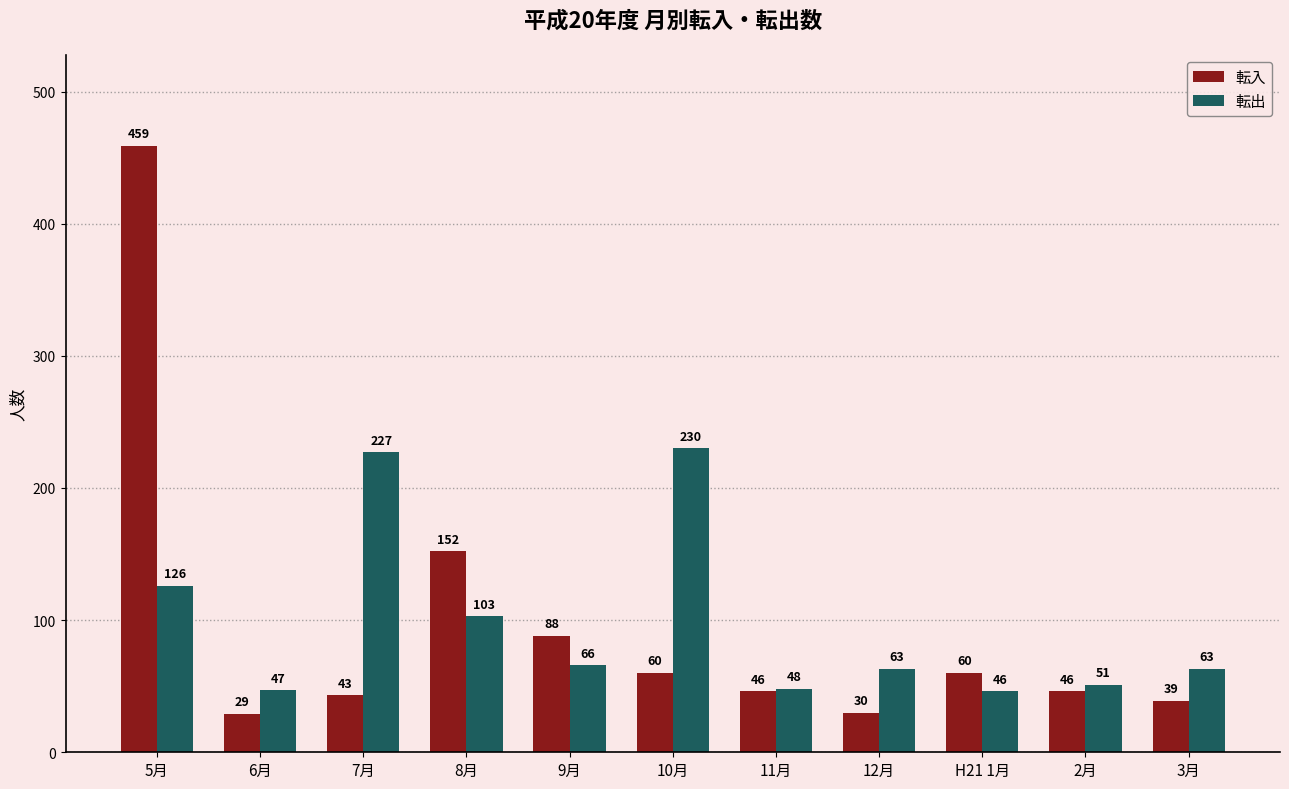

What is the total value across all series at 9月?

154